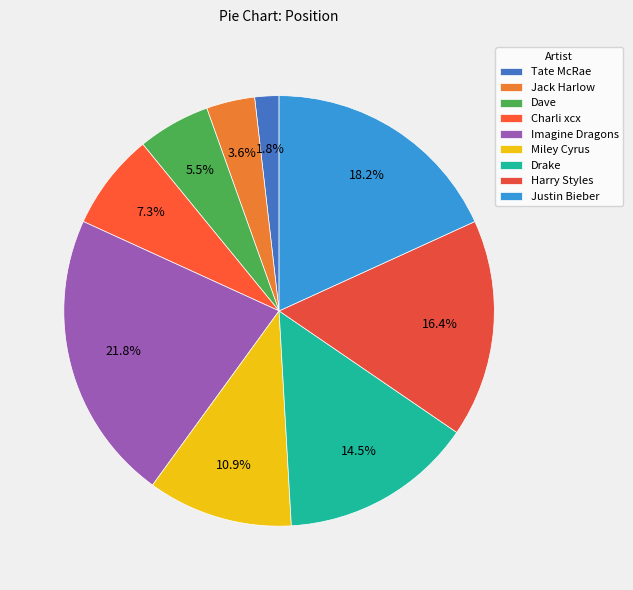

Is there any slice that represents more than half of the pie?

No